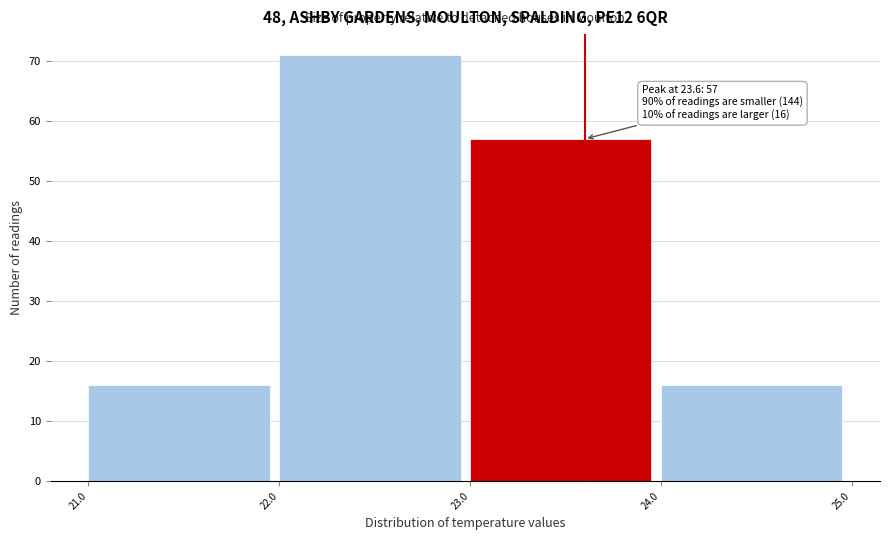

Over which range of the x-axis is the bar tallest?

22.0 to 23.0